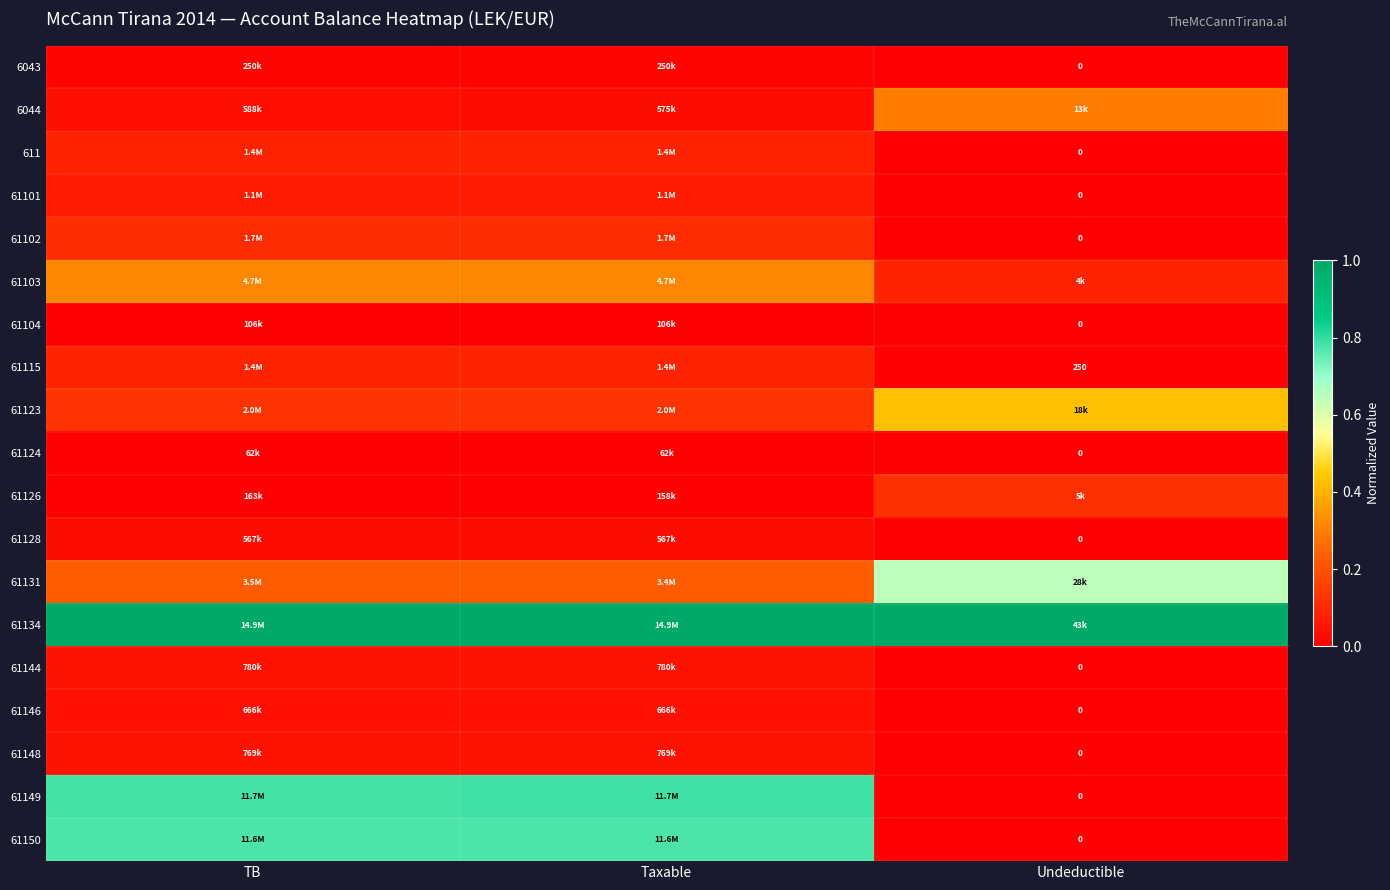

The 61149 series shows 0.0 at Undeductible. True or false?

True